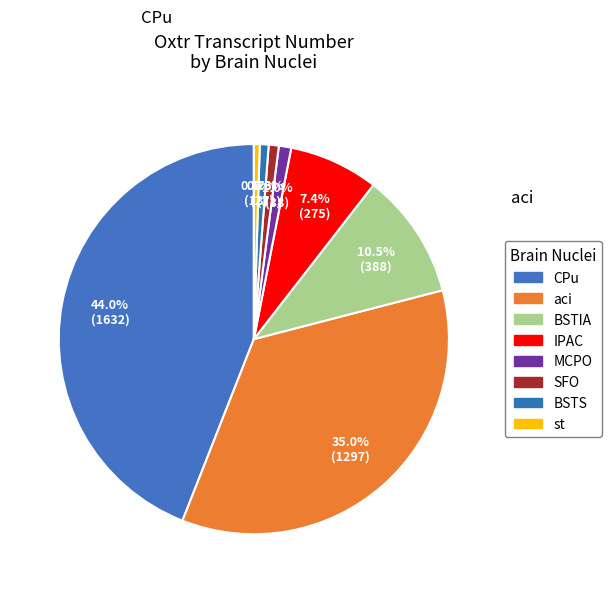

To the nearest percent, what is the combined percentage of SFO and MCPO?

2%